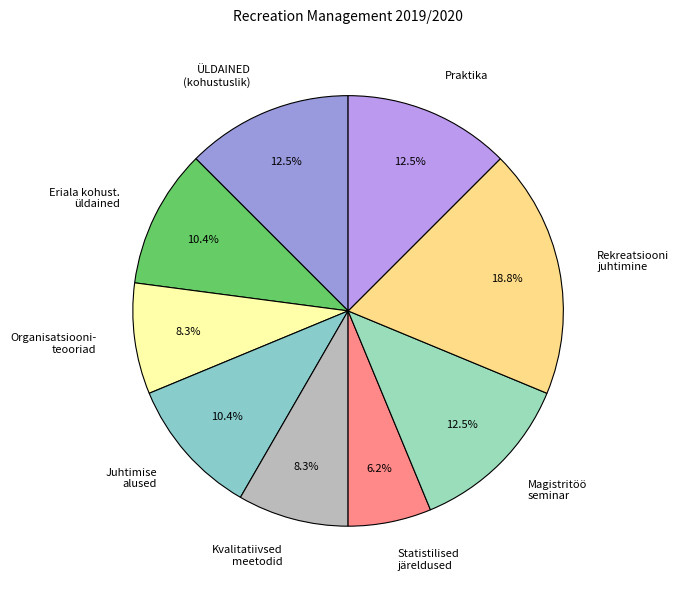

Count the number of slices in the pie.

9